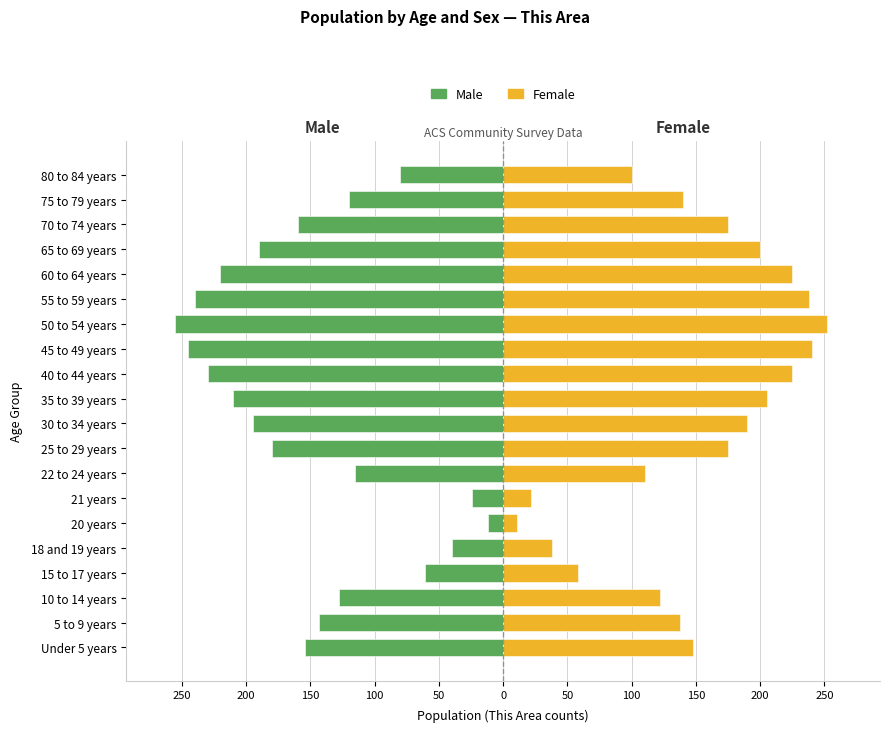

Reading right to left, list all the values displayed in this chart.

Male: -80	-120	-160	-190	-220	-240	-255	-245	-230	-210	-195	-180	-115	-24	-12	-40	-61	-128	-143	-154
Female: 100	140	175	200	225	238	252	240	225	205	190	175	110	22	11	38	58	122	138	148